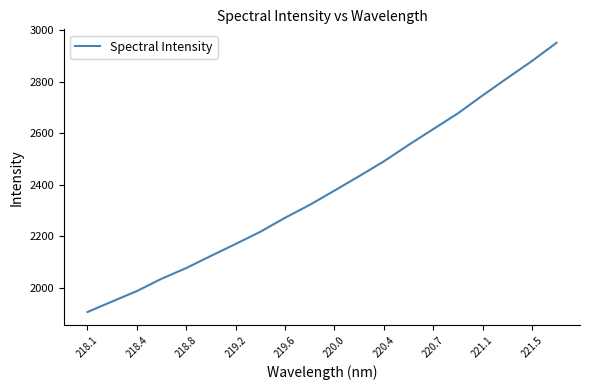

How many values are below 2377?

10